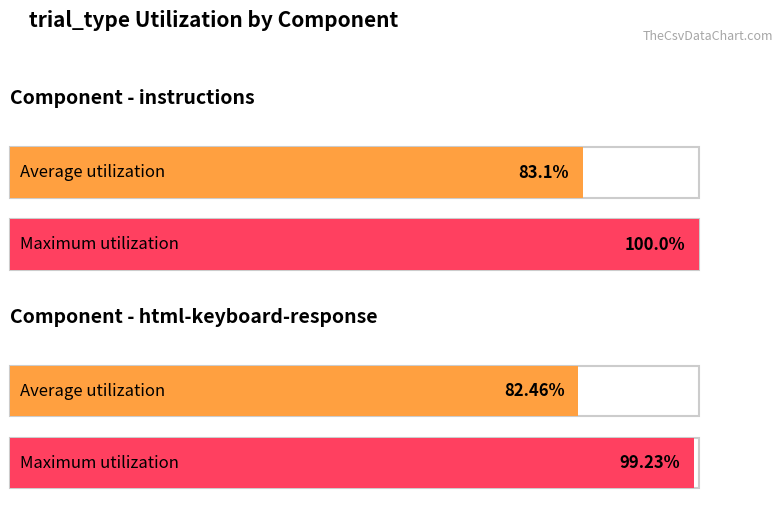

The Maximum utilization series shows 99.2 at html-keyboard-response. True or false?

True